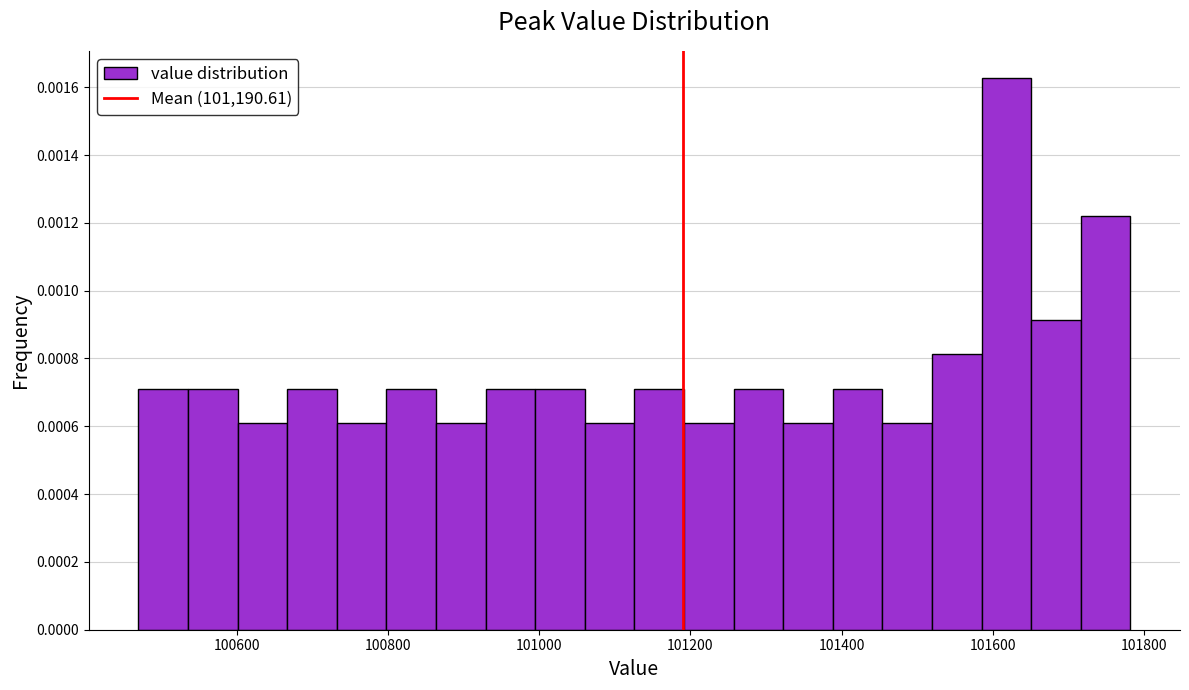

Read against the x-axis, roughly where is the centre of the tallest bar?

101620